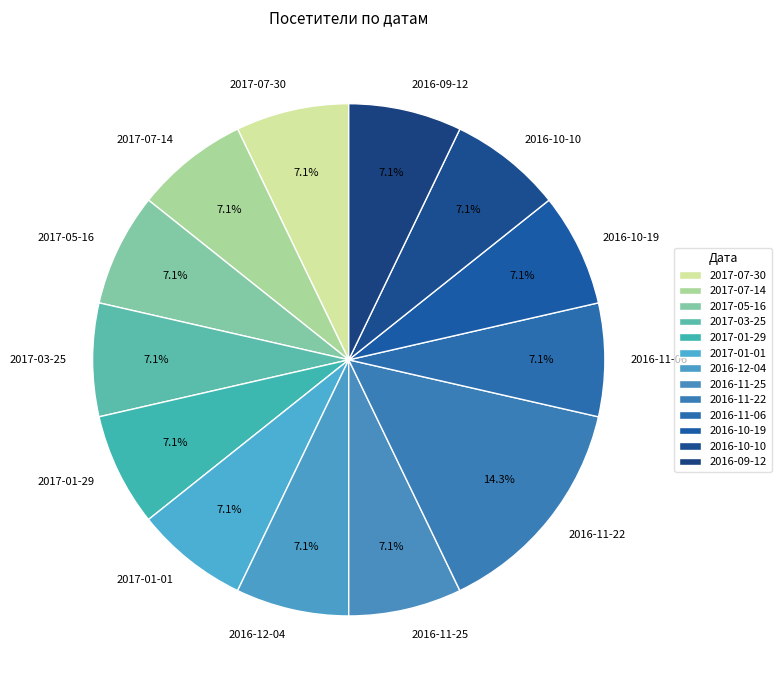

Which slice is the largest?

2016-11-22